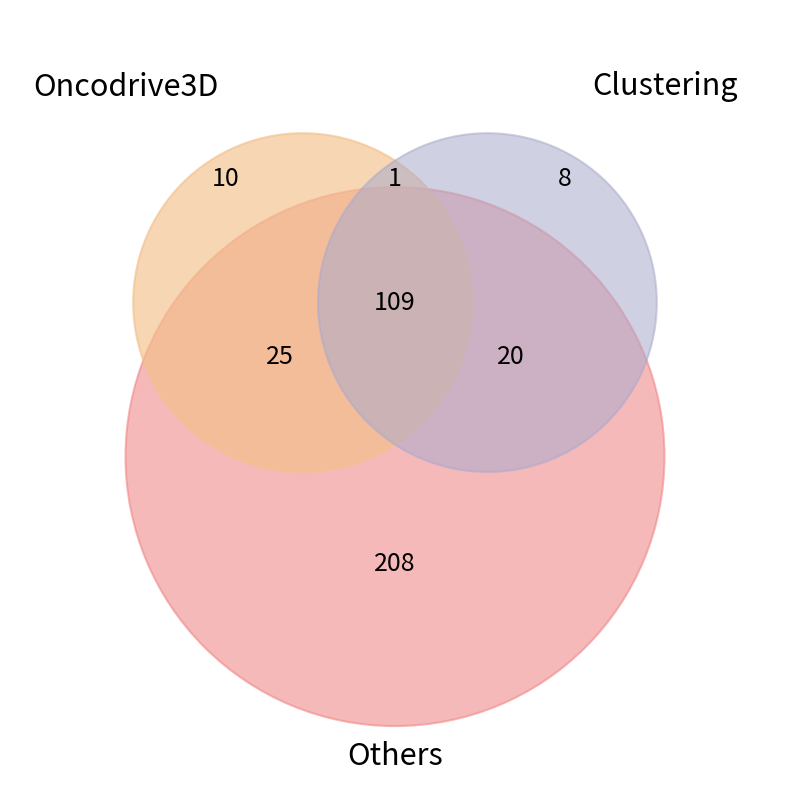

True or false: Temp_mean accounts for 18% of the total.

False